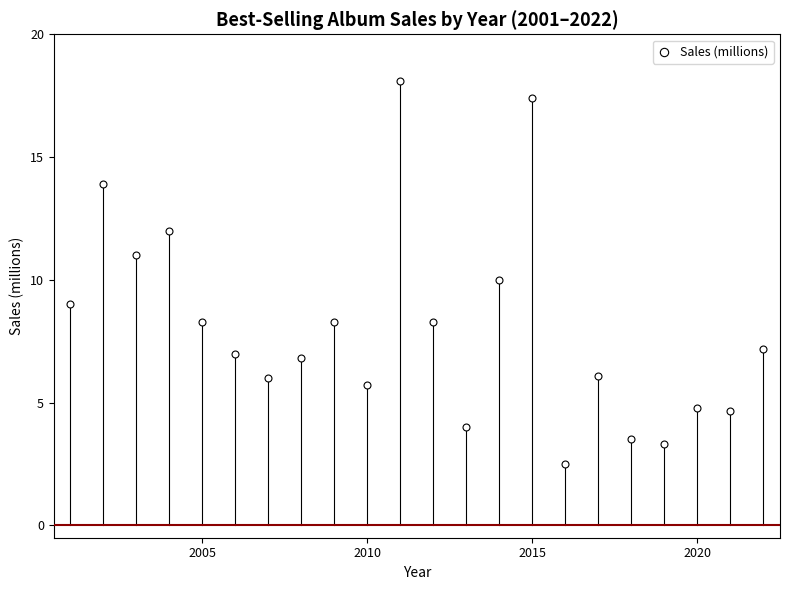

What is the range of X values (max minus min)?

21.0